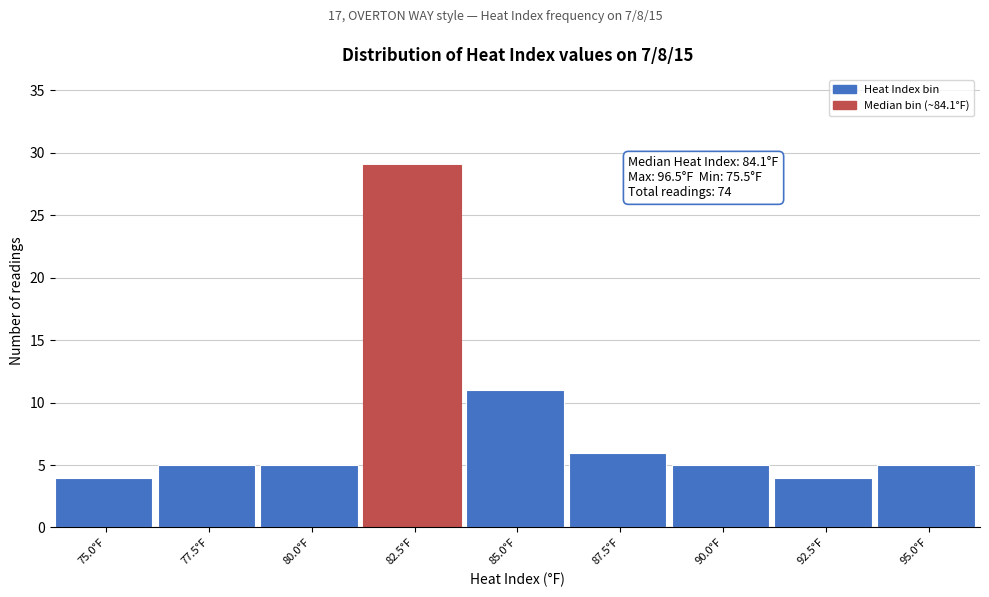

Reading right to left, list all the values displayed in this chart.

95.0°F=5	92.5°F=4	90.0°F=5	87.5°F=6	85.0°F=11	82.5°F=29	80.0°F=5	77.5°F=5	75.0°F=4